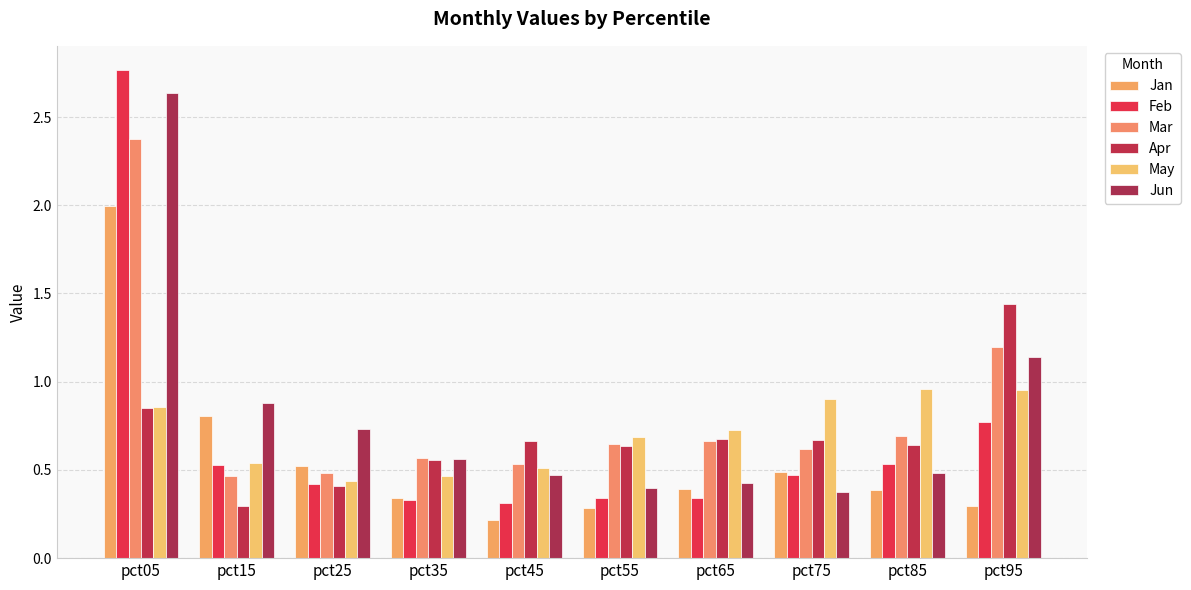

What is the highest value of the Mar series?

2.4